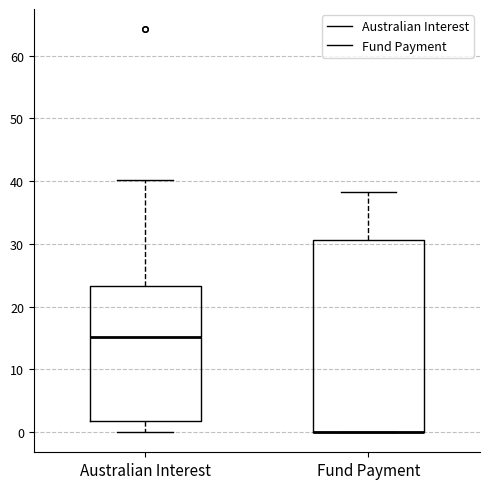

Where is the upper edge of the box for Fund Payment on the y-axis? The values are not printed on the chart, so give them approximately, as read against the axis.

31